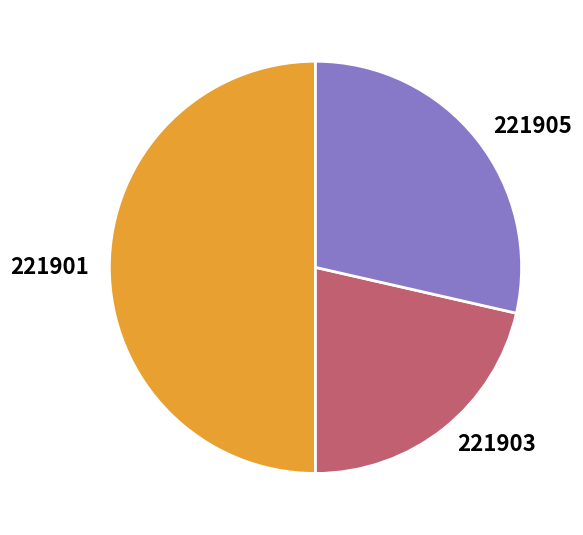

Do 221905 and 221901 together represent more than half of the pie?

Yes